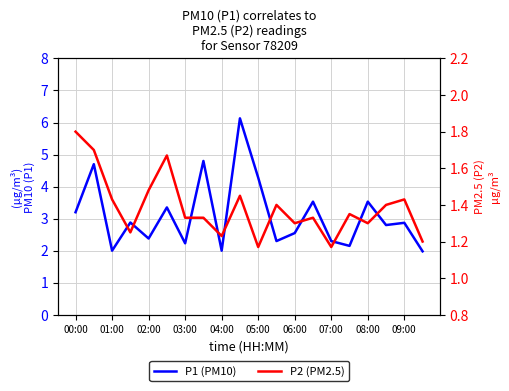

True or false: P1 (PM10) and P2 (PM2.5) cross at least once.

False